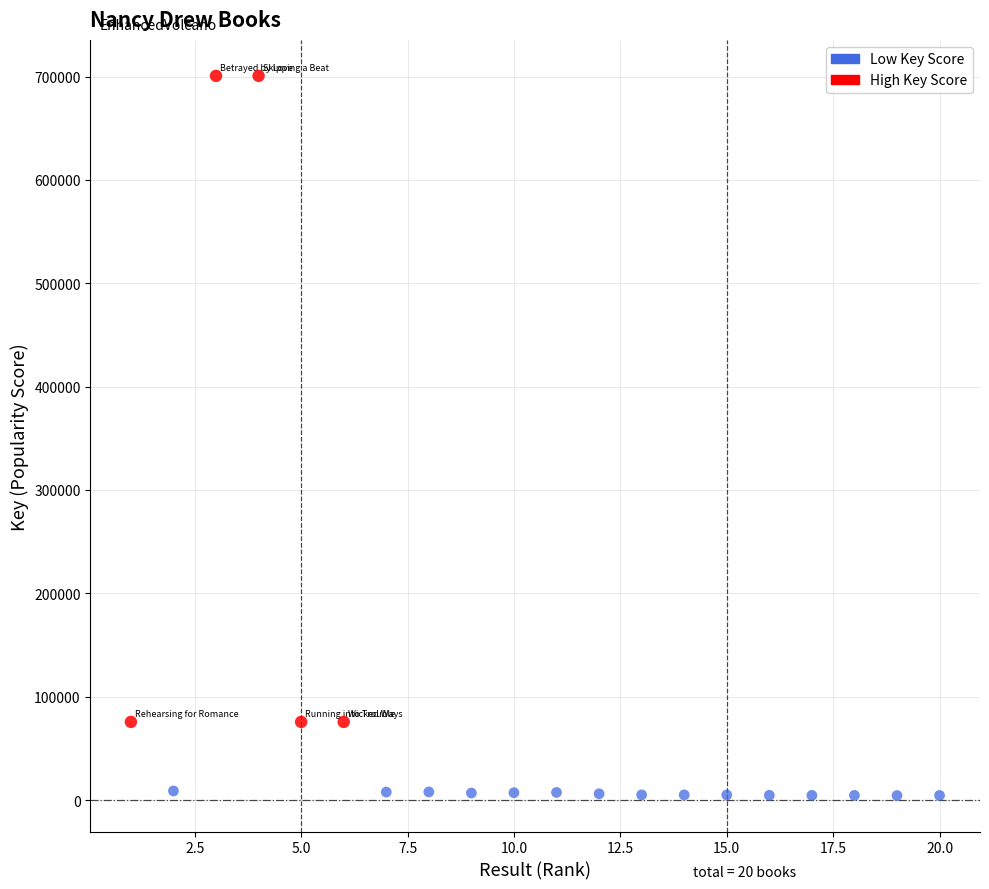

Which series reaches the maximum Y coordinate?

High Key Score